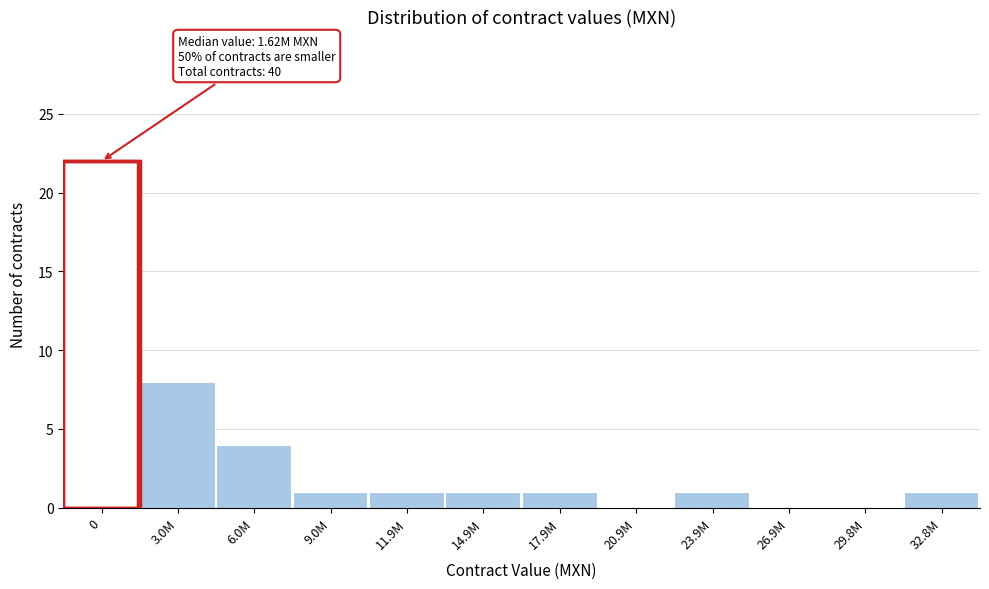

Reading left to right, what are all the values shown in this chart?

0=22	3.0M=8	6.0M=4	9.0M=1	11.9M=1	14.9M=1	17.9M=1	20.9M=0	23.9M=1	26.9M=0	29.8M=0	32.8M=1